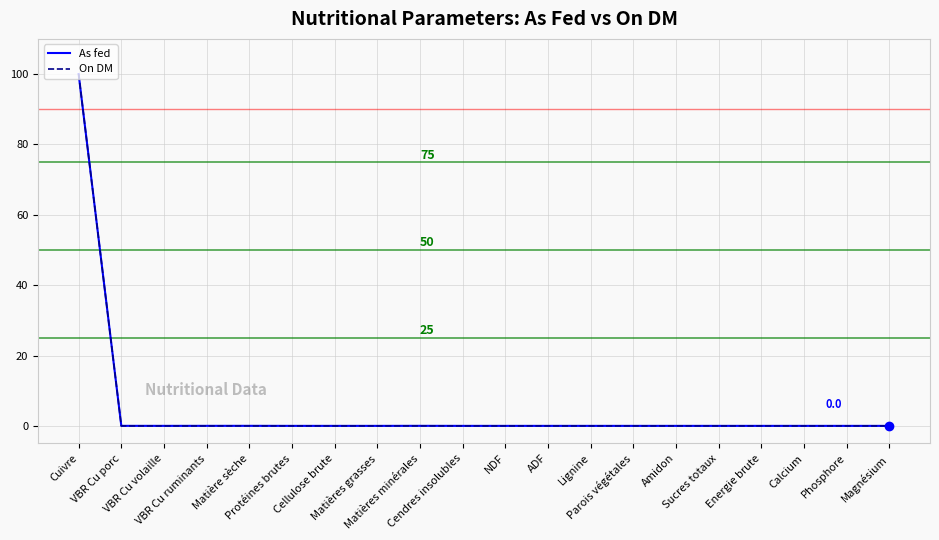

Rank the series at VBR Cu volaille from lowest to highest value.

On DM, As fed